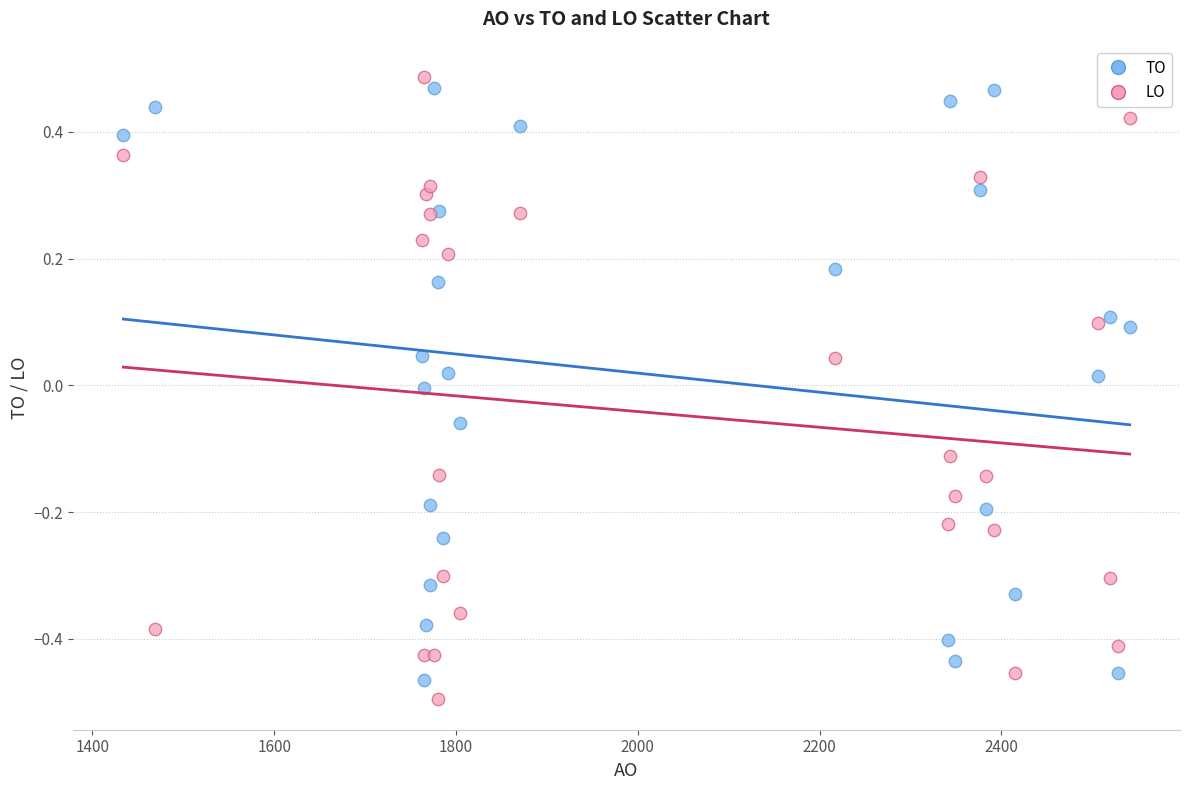

Which series has the widest spread of Y values?

LO